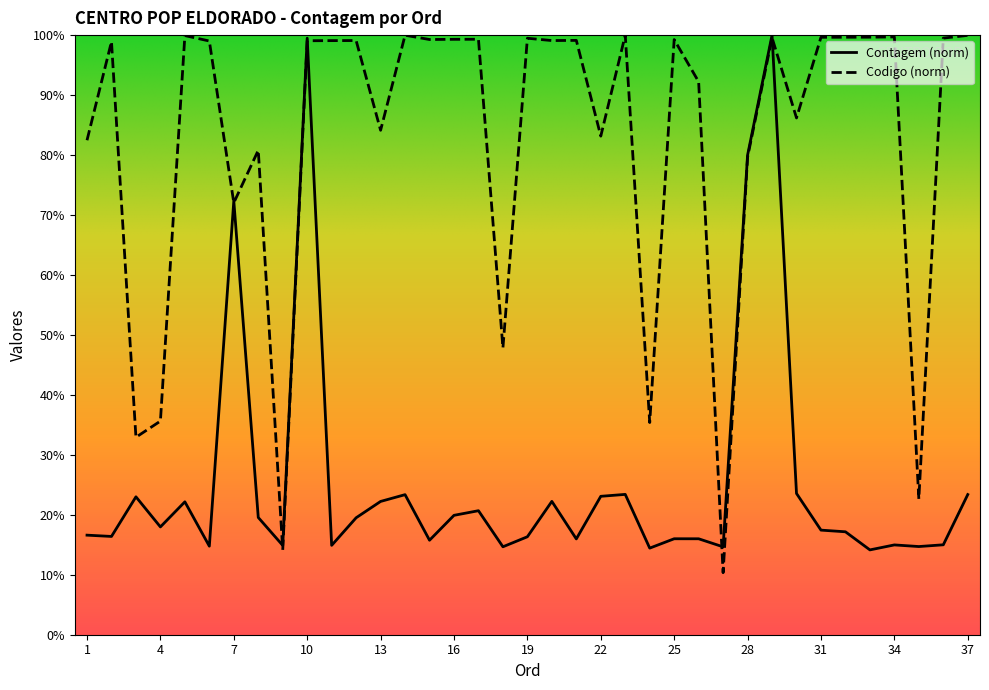

How many values in the Codigo series are below 99?

16